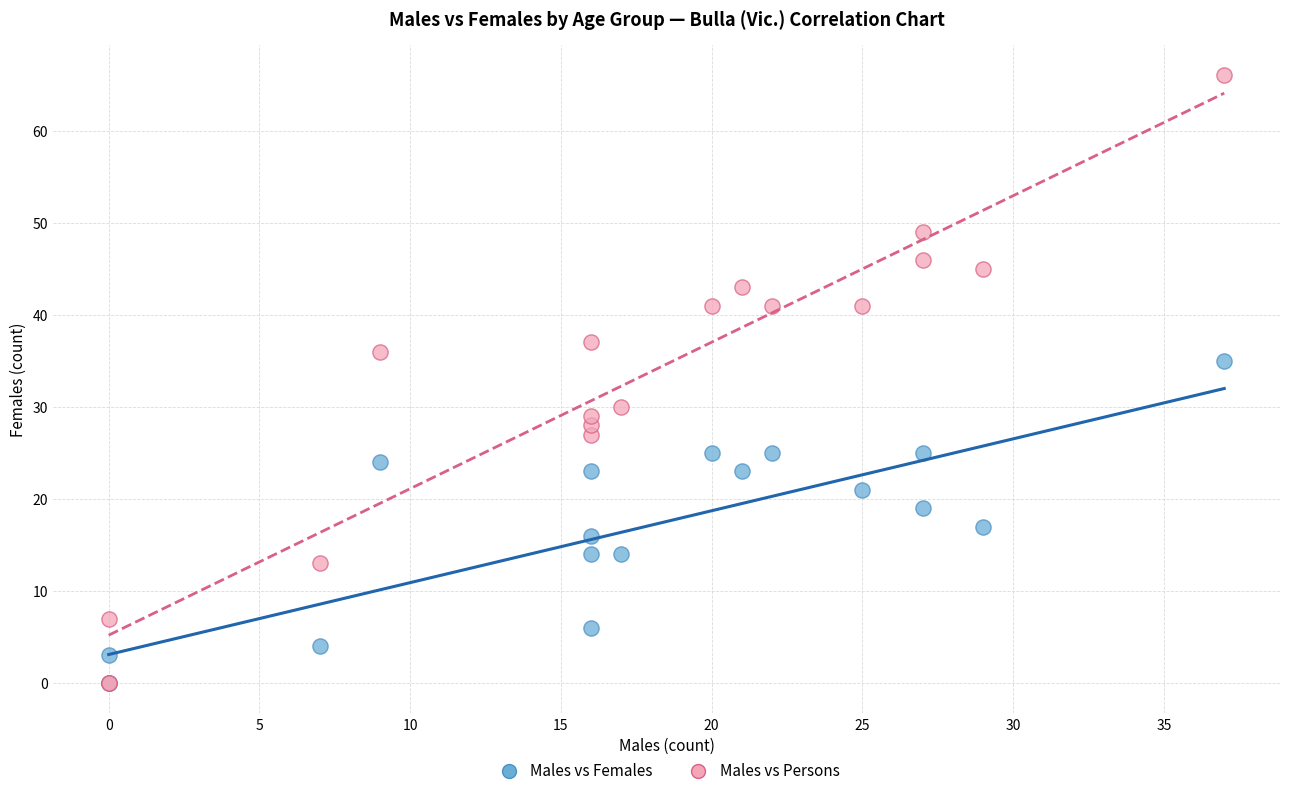

What are all the series names shown in the legend?

Males vs Females, Males vs Persons